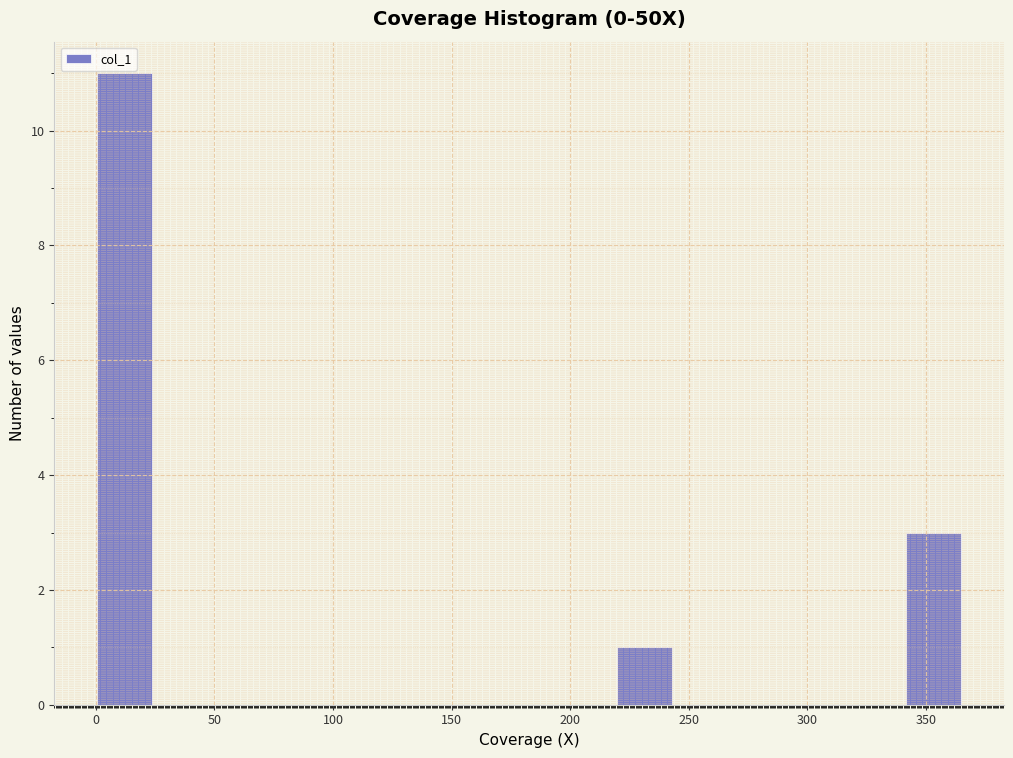

Over which range of the x-axis is the bar tallest?

0 to 25